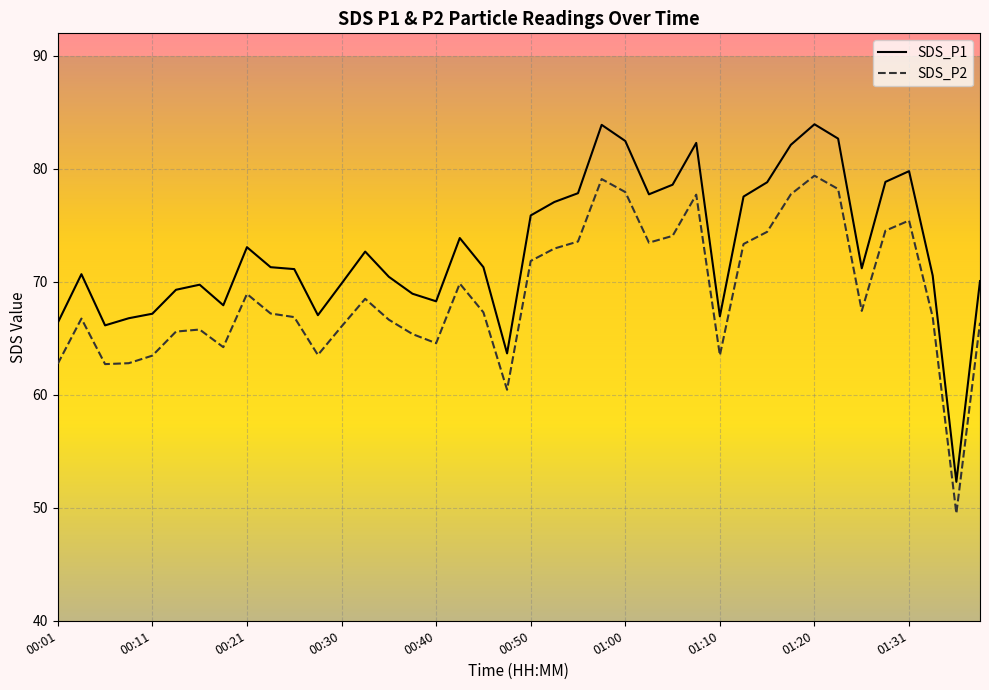

What is the highest value of the SDS_P1 series?

84.0